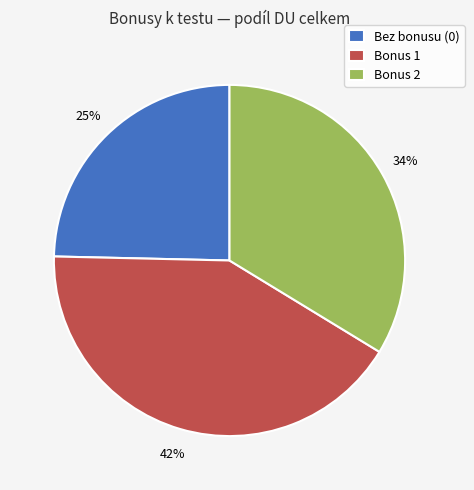

Count the number of slices in the pie.

3